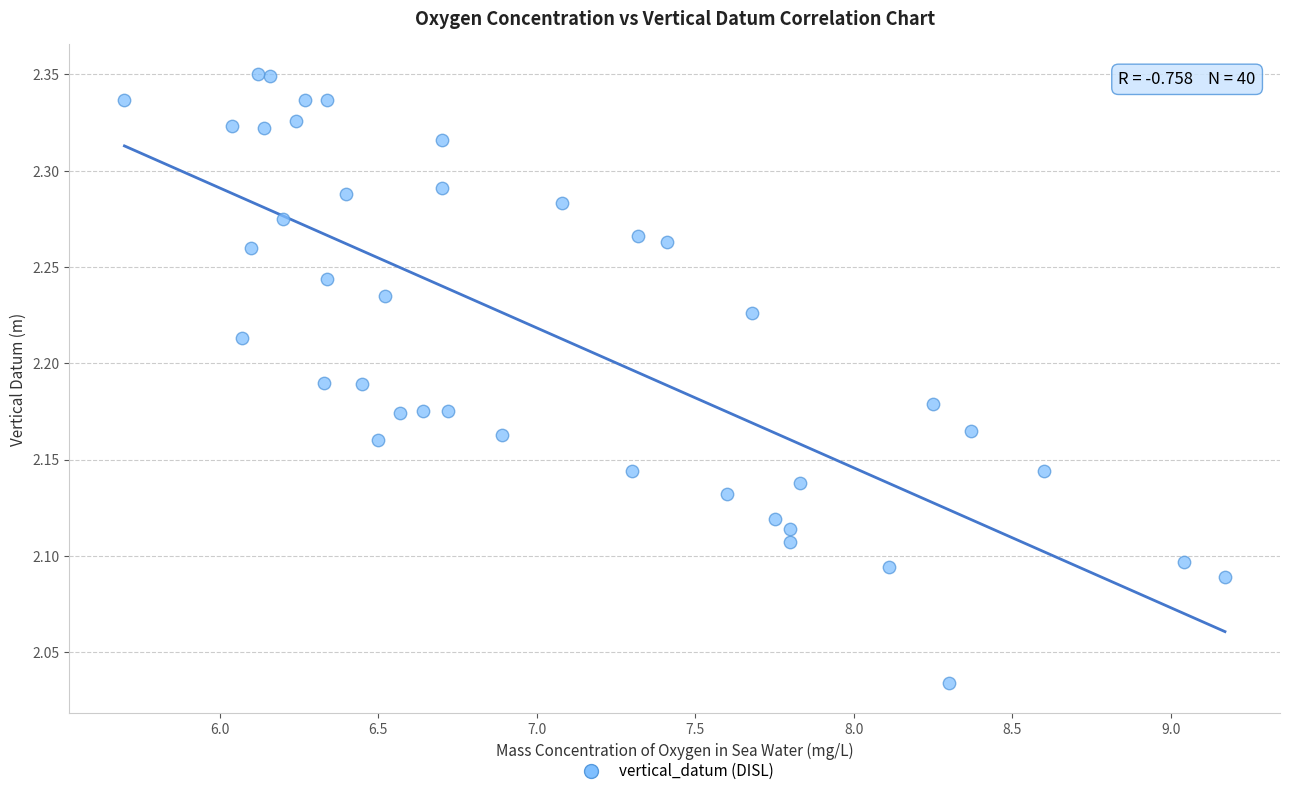

What is the range of X values (max minus min)?

3.5